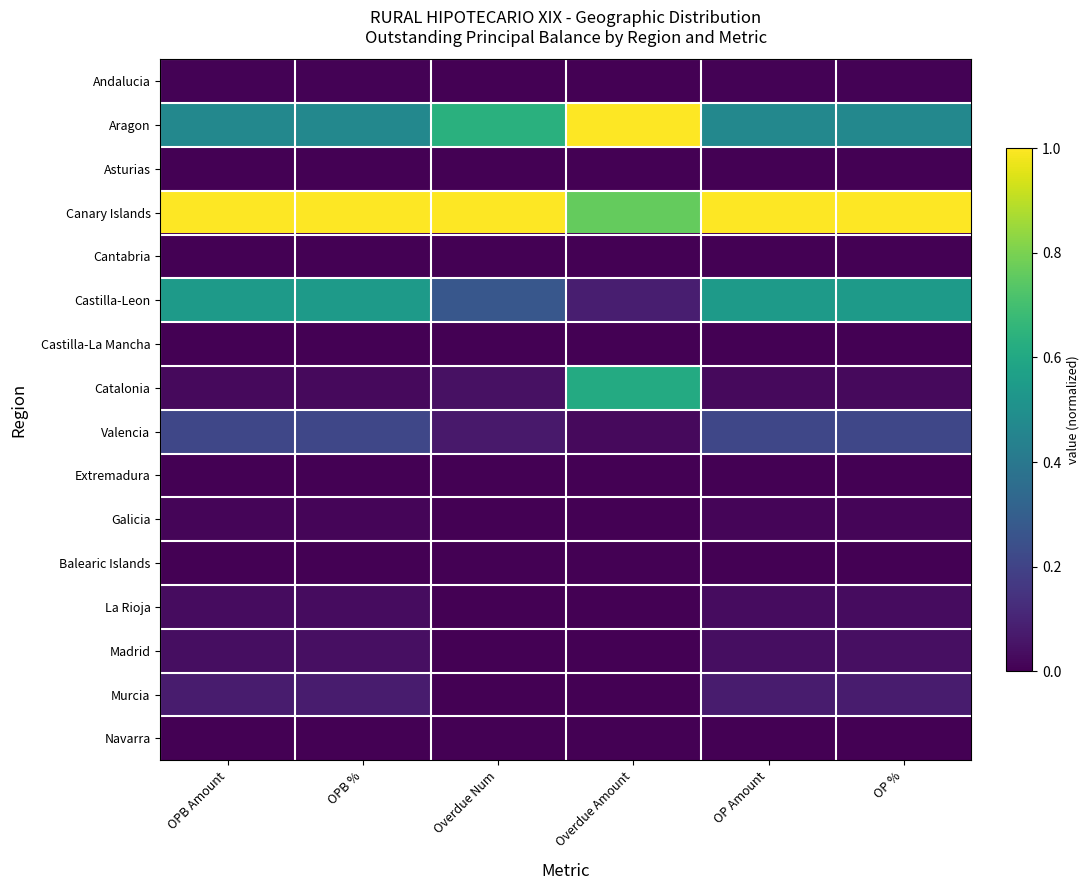

Reading left to right, extract all data points from this chart.

Andalucia: OPB Amount=0.0	OPB %=0.0	Overdue Num=0.0	Overdue Amount=0.0	OP Amount=0.0	OP %=0.0
Aragon: OPB Amount=0.5	OPB %=0.5	Overdue Num=0.6	Overdue Amount=1.0	OP Amount=0.5	OP %=0.5
Asturias: OPB Amount=0.0	OPB %=0.0	Overdue Num=0.0	Overdue Amount=0.0	OP Amount=0.0	OP %=0.0
Canary Islands: OPB Amount=1.0	OPB %=1.0	Overdue Num=1.0	Overdue Amount=0.8	OP Amount=1.0	OP %=1.0
Cantabria: OPB Amount=0.0	OPB %=0.0	Overdue Num=0.0	Overdue Amount=0.0	OP Amount=0.0	OP %=0.0
Castilla-Leon: OPB Amount=0.5	OPB %=0.5	Overdue Num=0.3	Overdue Amount=0.1	OP Amount=0.5	OP %=0.5
Castilla-La Mancha: OPB Amount=0.0	OPB %=0.0	Overdue Num=0.0	Overdue Amount=0.0	OP Amount=0.0	OP %=0.0
Catalonia: OPB Amount=0.0	OPB %=0.0	Overdue Num=0.0	Overdue Amount=0.6	OP Amount=0.0	OP %=0.0
Valencia: OPB Amount=0.2	OPB %=0.2	Overdue Num=0.1	Overdue Amount=0.0	OP Amount=0.2	OP %=0.2
Extremadura: OPB Amount=0.0	OPB %=0.0	Overdue Num=0.0	Overdue Amount=0.0	OP Amount=0.0	OP %=0.0
Galicia: OPB Amount=0.0	OPB %=0.0	Overdue Num=0.0	Overdue Amount=0.0	OP Amount=0.0	OP %=0.0
Balearic Islands: OPB Amount=0.0	OPB %=0.0	Overdue Num=0.0	Overdue Amount=0.0	OP Amount=0.0	OP %=0.0
La Rioja: OPB Amount=0.0	OPB %=0.0	Overdue Num=0.0	Overdue Amount=0.0	OP Amount=0.0	OP %=0.0
Madrid: OPB Amount=0.0	OPB %=0.0	Overdue Num=0.0	Overdue Amount=0.0	OP Amount=0.0	OP %=0.0
Murcia: OPB Amount=0.1	OPB %=0.1	Overdue Num=0.0	Overdue Amount=0.0	OP Amount=0.1	OP %=0.1
Navarra: OPB Amount=0.0	OPB %=0.0	Overdue Num=0.0	Overdue Amount=0.0	OP Amount=0.0	OP %=0.0